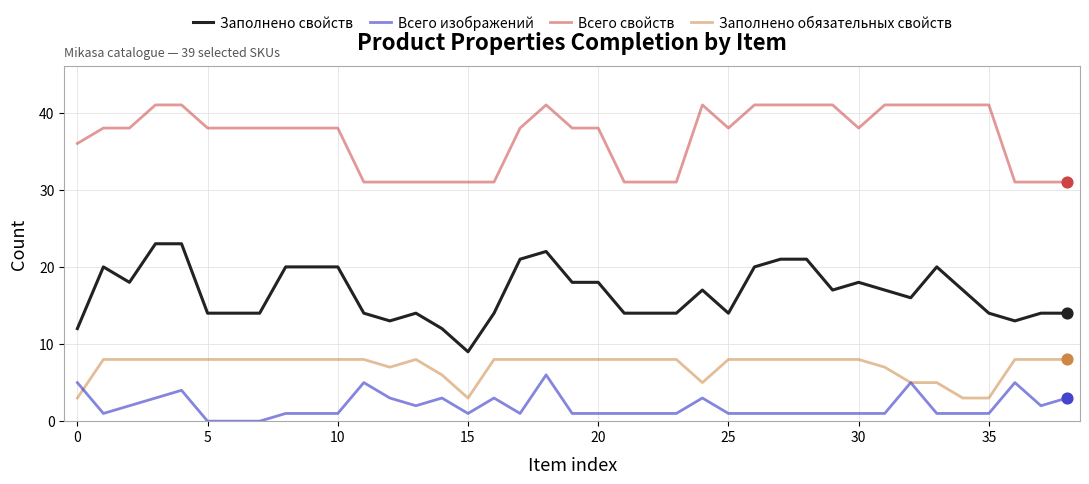

True or false: Заполнено свойств and Всего изображений intersect in this chart.

False